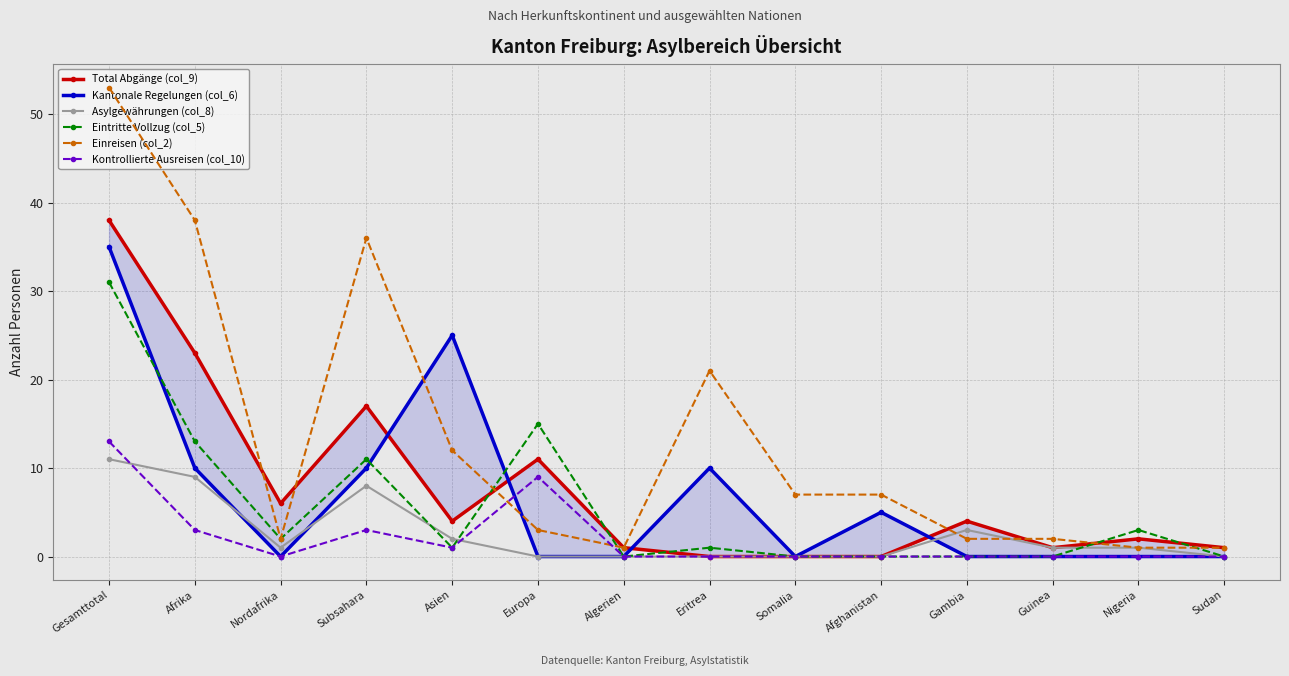

What is the difference between the maximum and minimum values in the Einreisen (col_2) series?

52